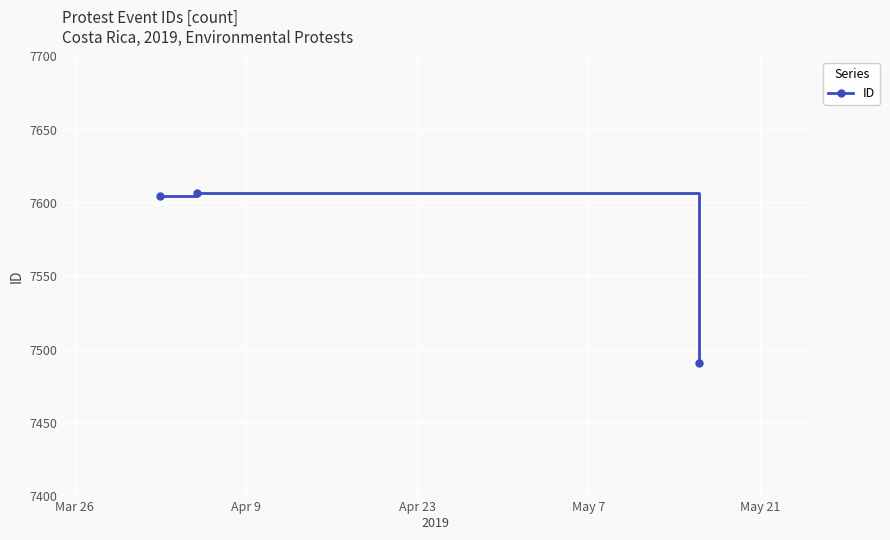

What is the average value?

7568